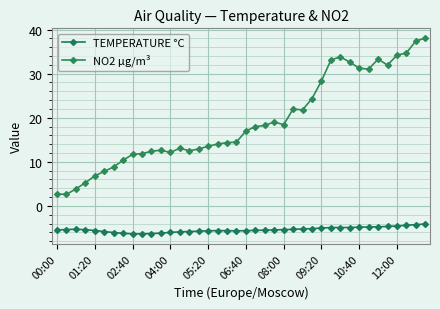

At how many categories does at least one series exceed 34?

4